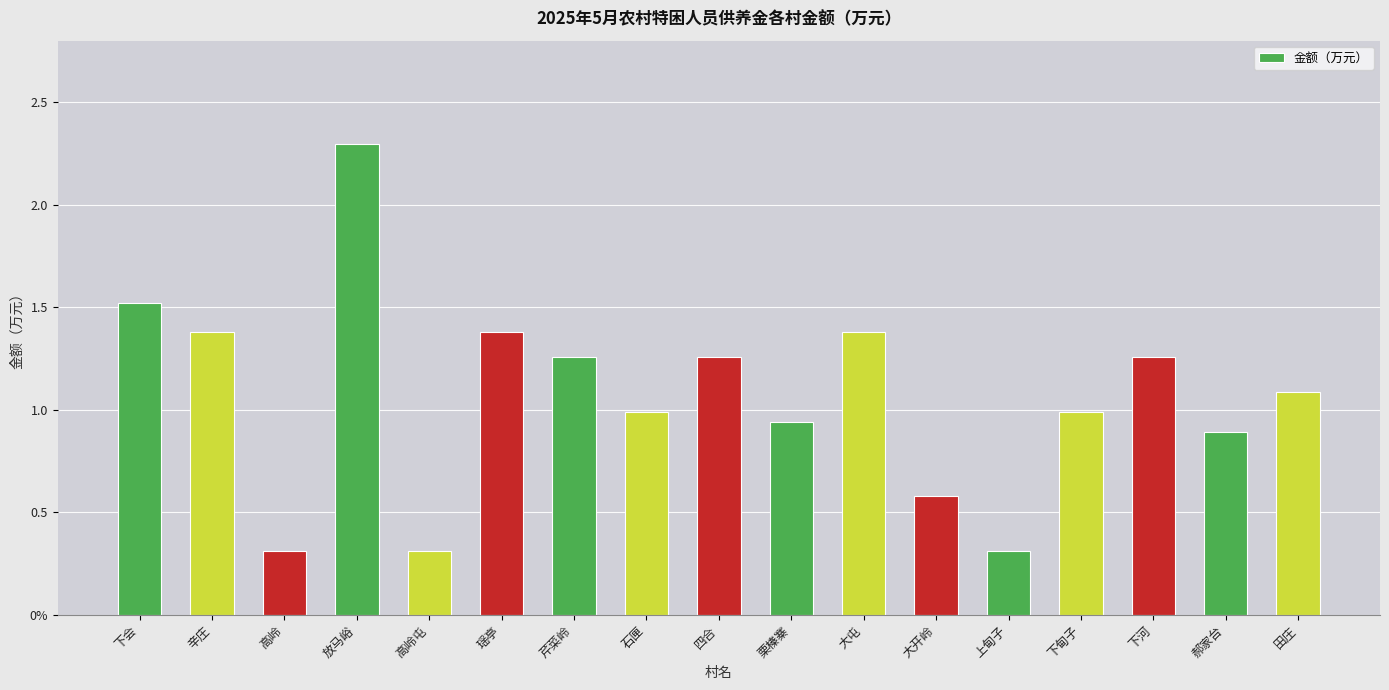

Rank the categories by value from highest to lowest.

放马峪, 下会, 辛庄, 瑶亭, 大屯, 芹菜岭, 四合, 下河, 田庄, 石匣, 下甸子, 栗榛寨, 郝家台, 大开岭, 高岭, 高岭屯, 上甸子